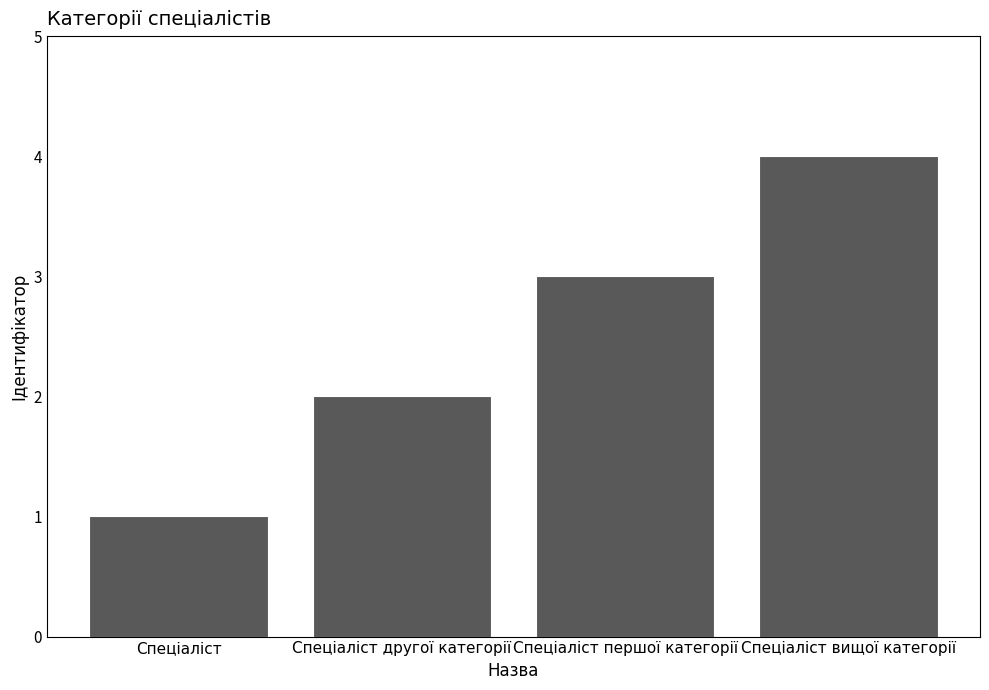

Reading right to left, list all the values displayed in this chart.

4	3	2	1